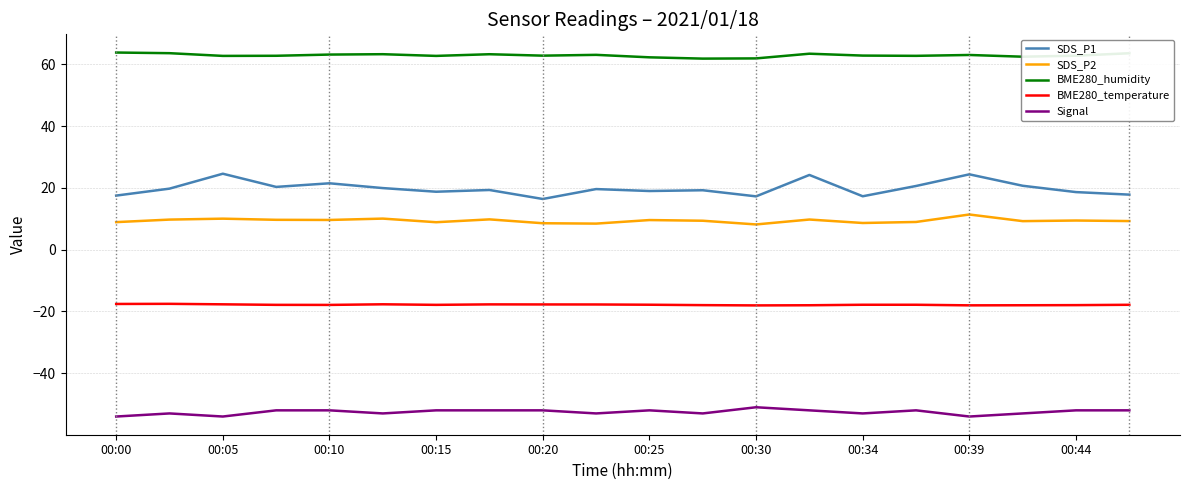

Which series has the largest range (max minus min)?

SDS_P1